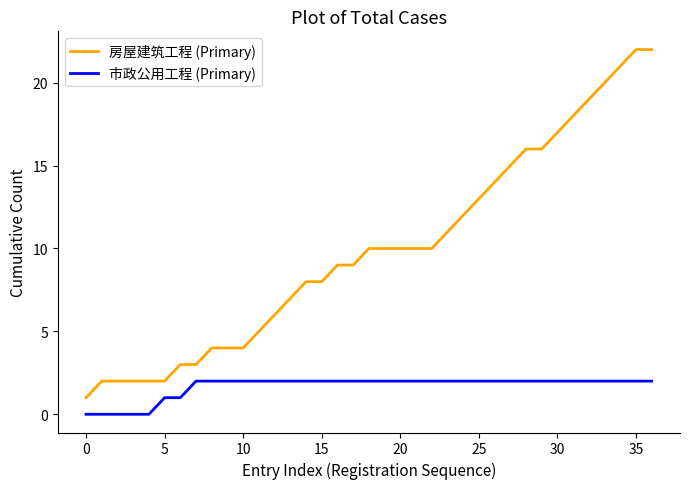

Which series has the widest spread of values?

房屋建筑工程 (Primary)